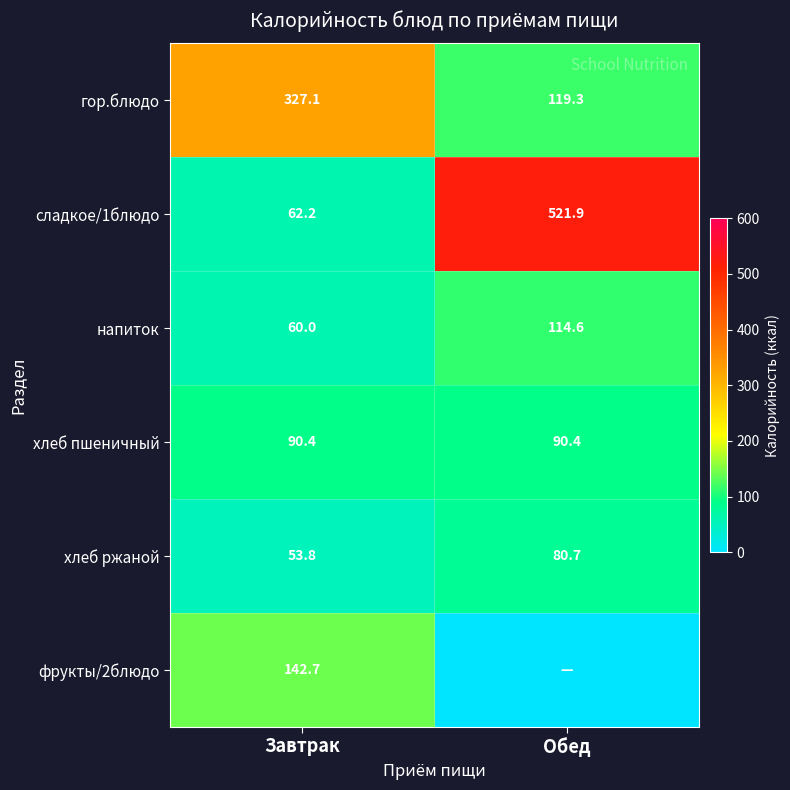

Is the value of гор.блюдо at Обед greater than the value of сладкое/1блюдо at Обед?

No